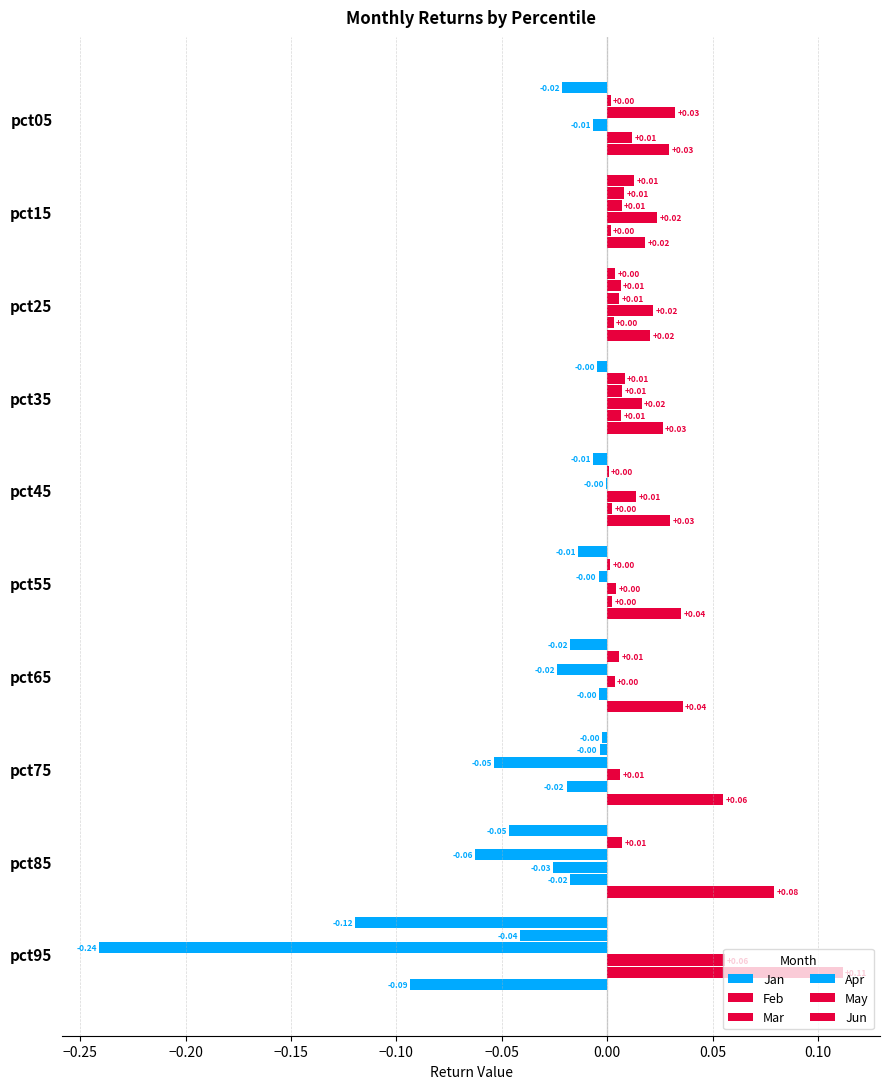

Reading left to right, what are all the values shown in this chart?

Jan: -0.0	0.0	0.0	-0.0	-0.0	-0.0	-0.0	-0.0	-0.0	-0.1
Feb: 0.0	0.0	0.0	0.0	0.0	0.0	0.0	-0.0	0.0	-0.0
Mar: 0.0	0.0	0.0	0.0	-0.0	-0.0	-0.0	-0.1	-0.1	-0.2
Apr: -0.0	0.0	0.0	0.0	0.0	0.0	0.0	0.0	-0.0	0.1
May: 0.0	0.0	0.0	0.0	0.0	0.0	-0.0	-0.0	-0.0	0.1
Jun: 0.0	0.0	0.0	0.0	0.0	0.0	0.0	0.1	0.1	-0.1